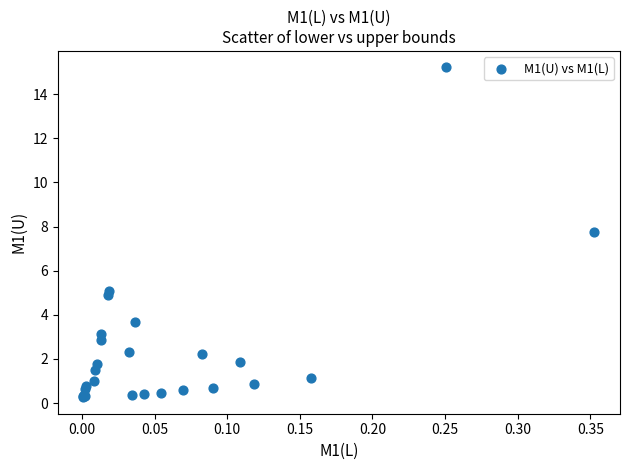

What Y value in the scatter plot is closest to 7?

7.8